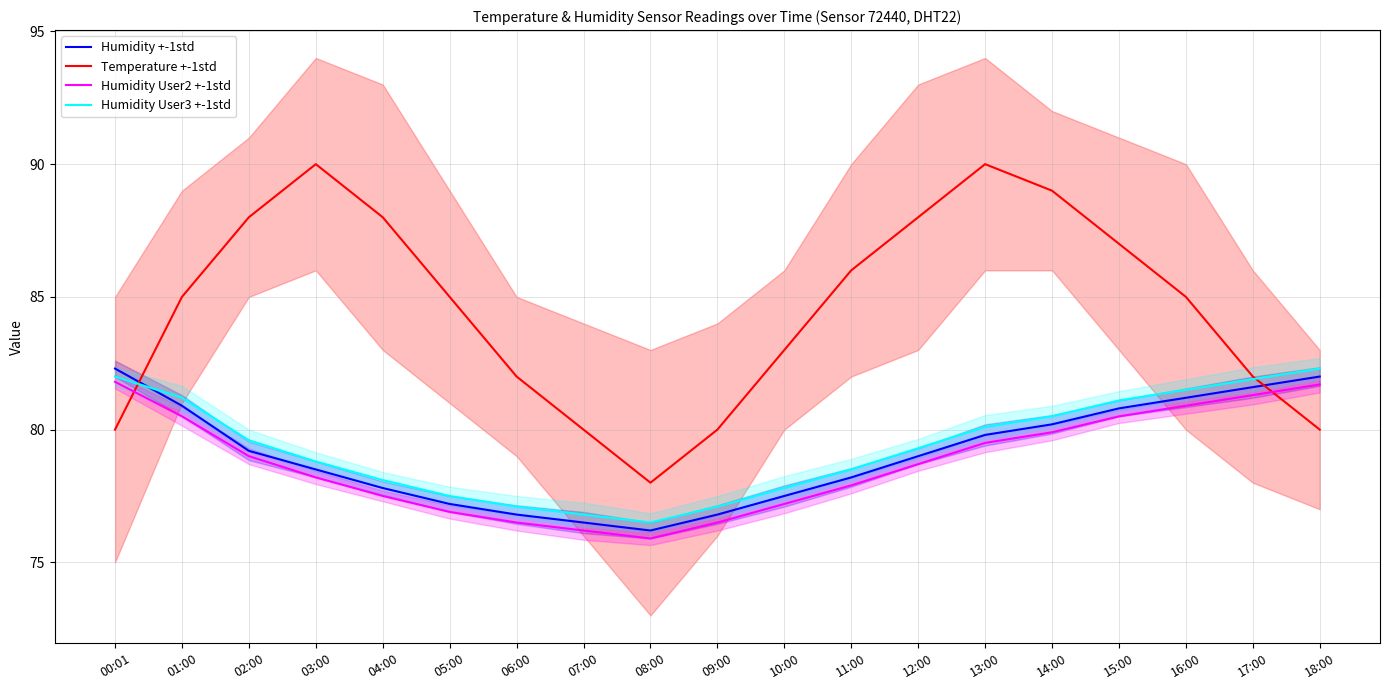

How many lines are shown in the chart?

4